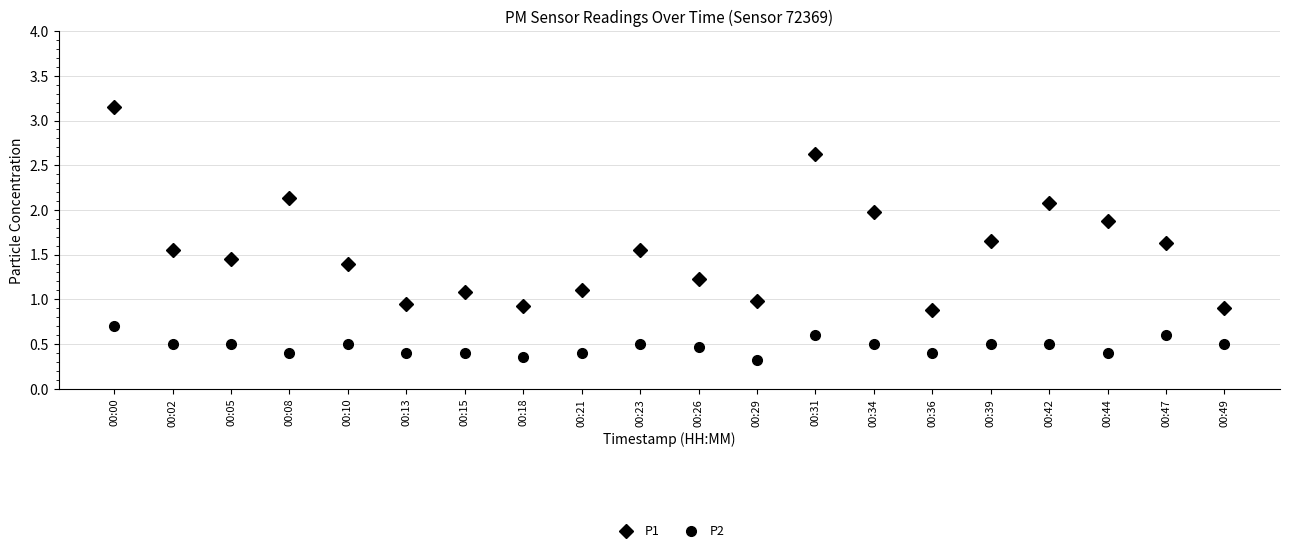

What is the difference between the maximum and minimum values in the P1 series?

2.3